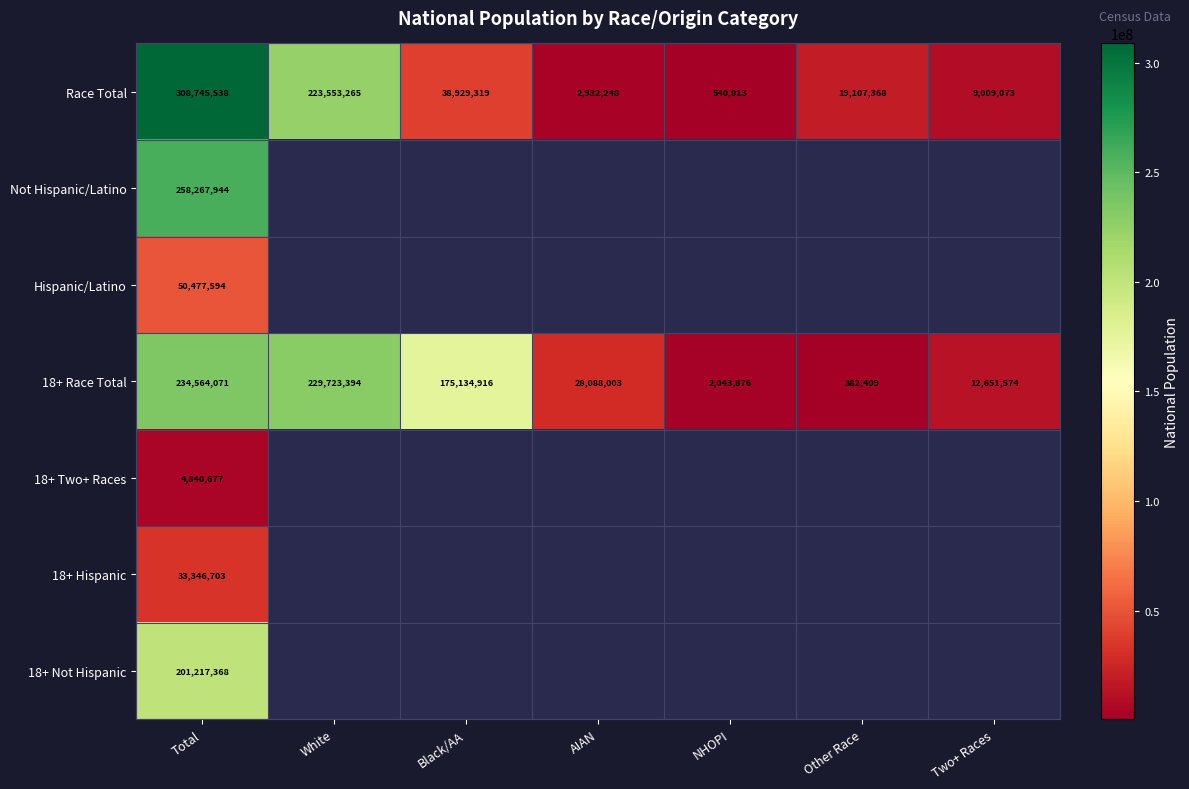

Rank the categories by 18+ Race Total value from lowest to highest.

Other Race, NHOPI, Two+ Races, AIAN, Black/AA, White, Total